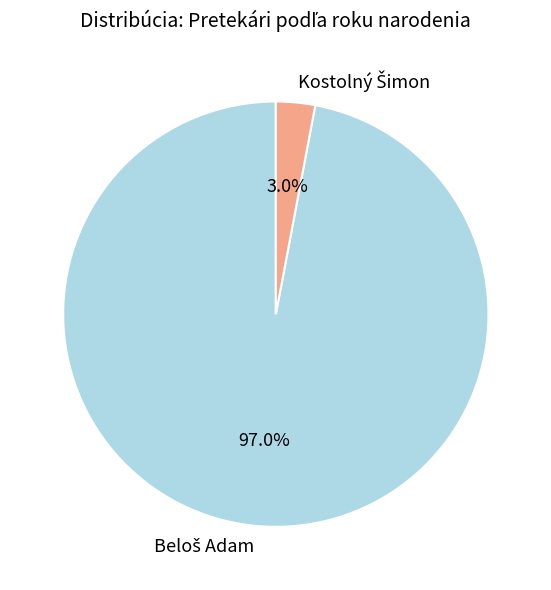

Is there any slice that represents more than half of the pie?

Yes